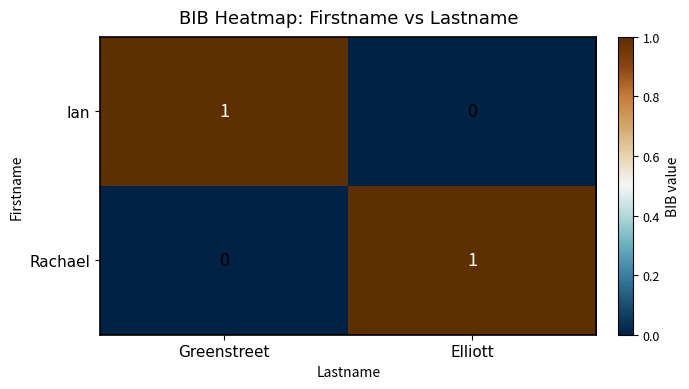

How many categories are shown in the chart?

2